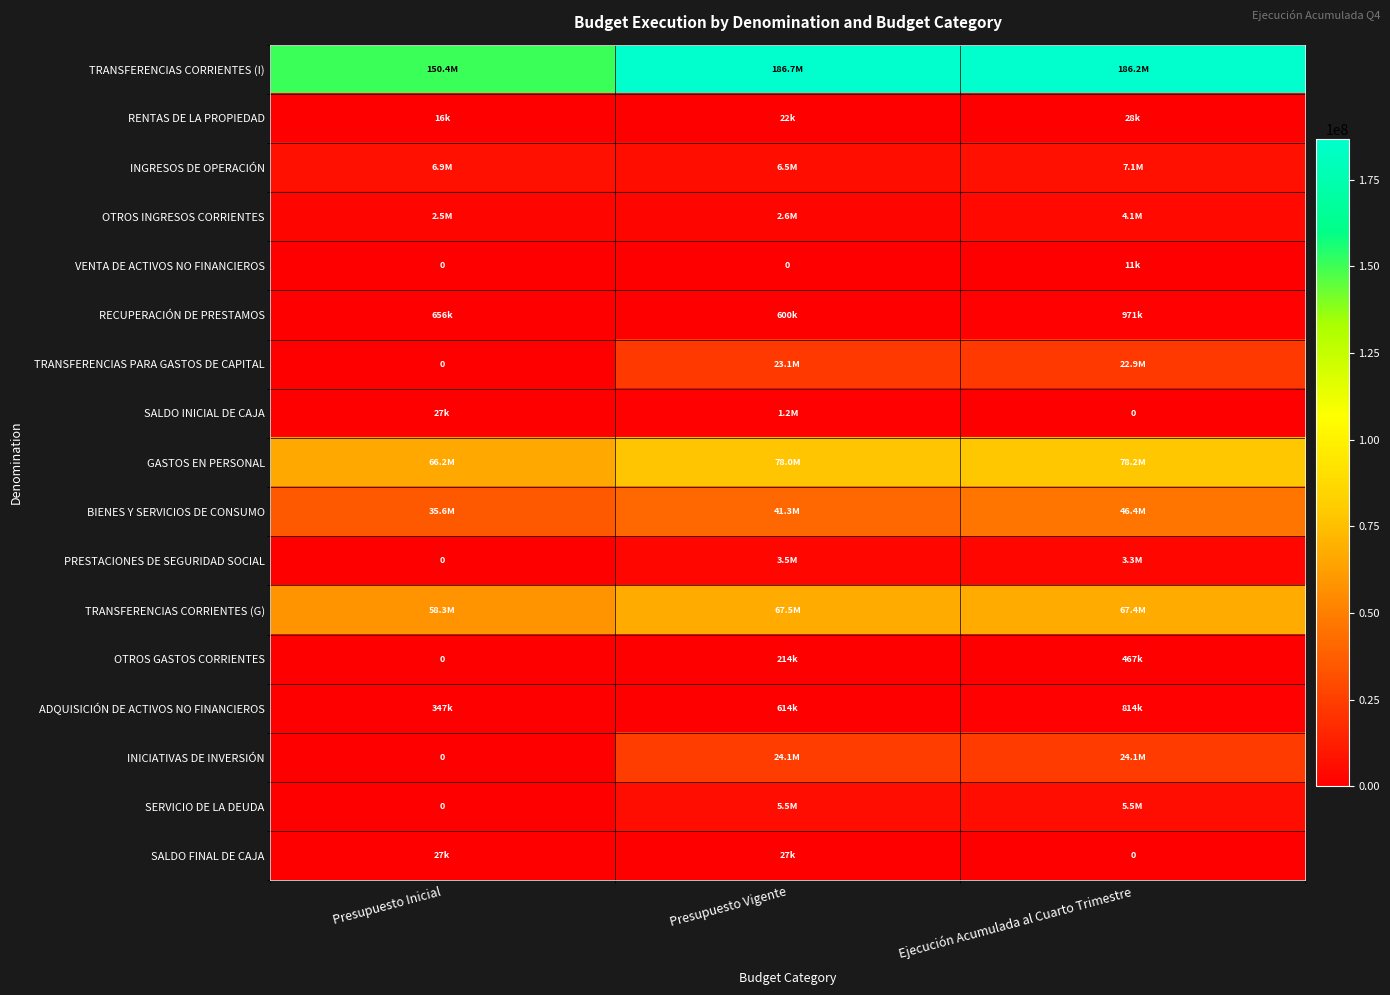

Is it true that SALDO INICIAL DE CAJA equals 0 at Ejecución Acumulada al Cuarto Trimestre?

True